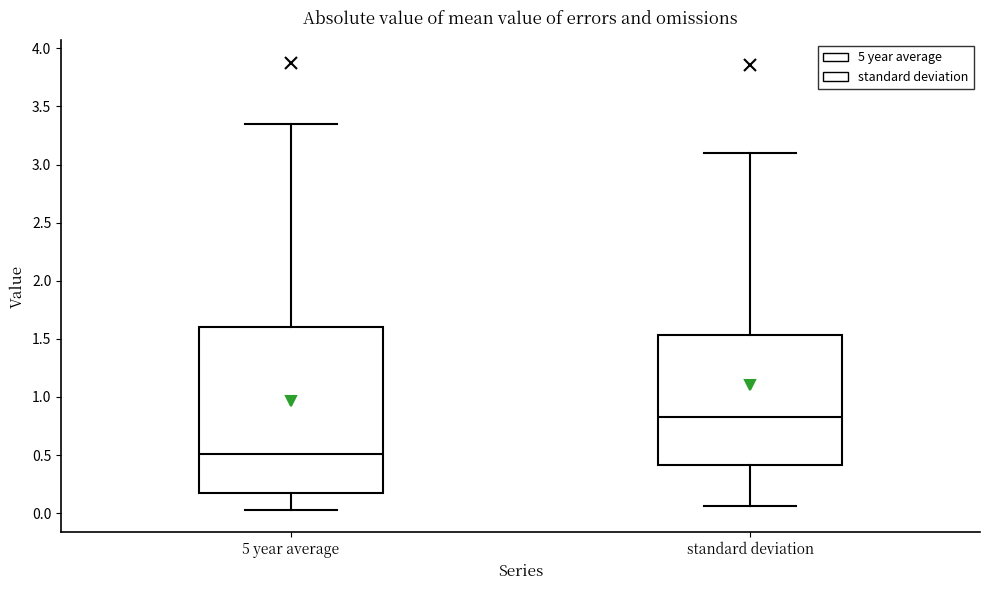

Where is the lower edge of the box for standard deviation on the y-axis? The values are not printed on the chart, so give them approximately, as read against the axis.

0.40